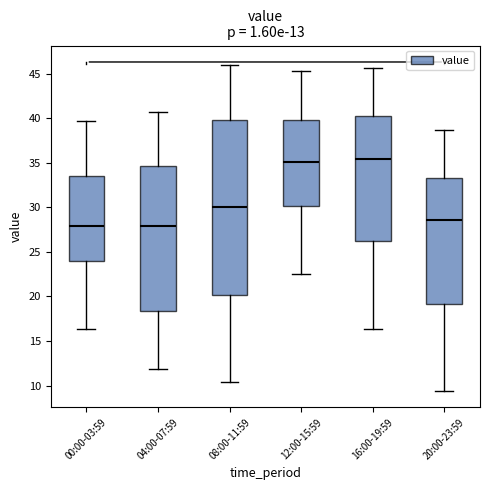

Reading left to right, transcribe this box plot: for each box, give where its median line is, the range the box spans, and where its two whiskers end, as read against the y-axis. The values are not printed on the chart, so give them approximately, as read against the axis.

00:00-03:59: median 28.0, box 24.0 to 33.5, whiskers 16.5 to 39.5
04:00-07:59: median 28.0, box 18.5 to 34.5, whiskers 12.0 to 40.5
08:00-11:59: median 30.0, box 20.0 to 40.0, whiskers 10.5 to 46.0
12:00-15:59: median 35.0, box 30.0 to 40.0, whiskers 22.5 to 45.5
16:00-19:59: median 35.5, box 26.0 to 40.5, whiskers 16.5 to 45.5
20:00-23:59: median 28.5, box 19.0 to 33.5, whiskers 9.5 to 38.5